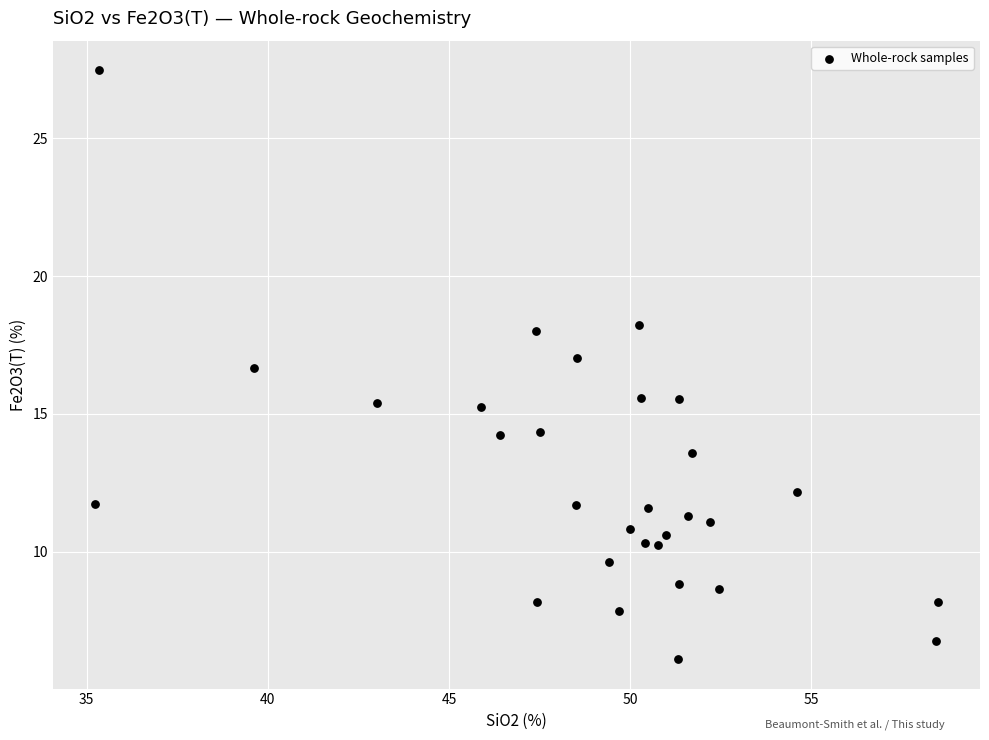

What is the range of Y values (max minus min)?

21.4